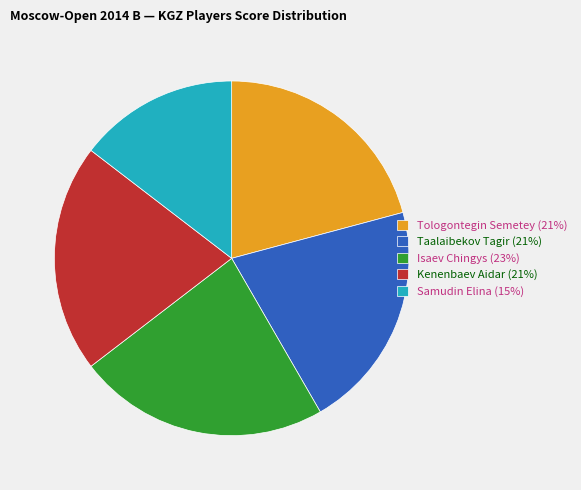

True or false: Taalaibekov Tagir (21%) accounts for 34% of the total.

False